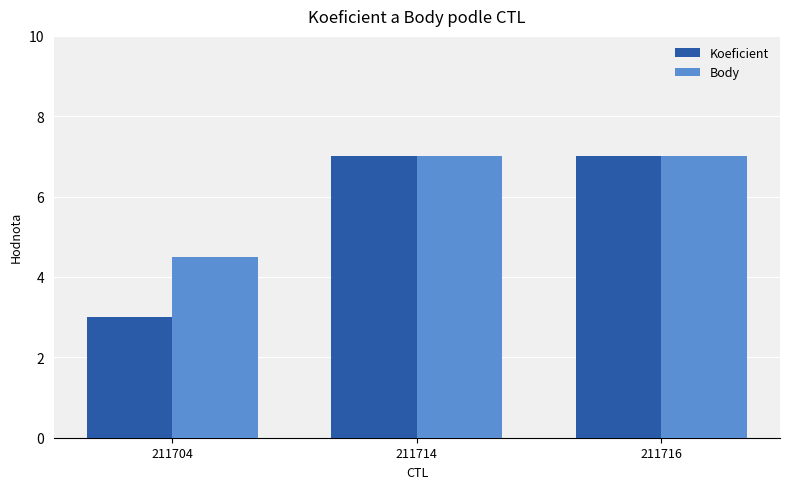

What is the minimum value shown in the chart?

3.0